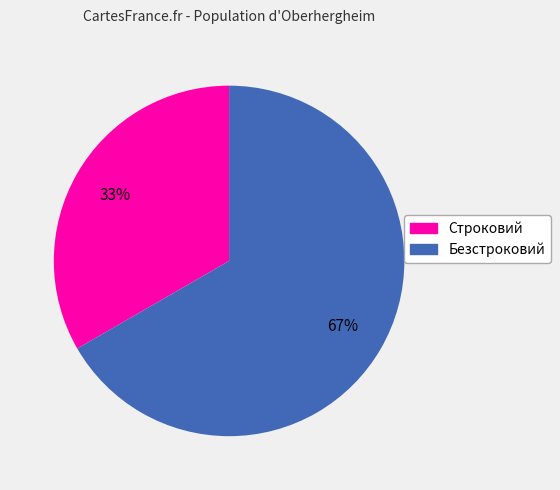

Which slice is the smallest?

Строковий